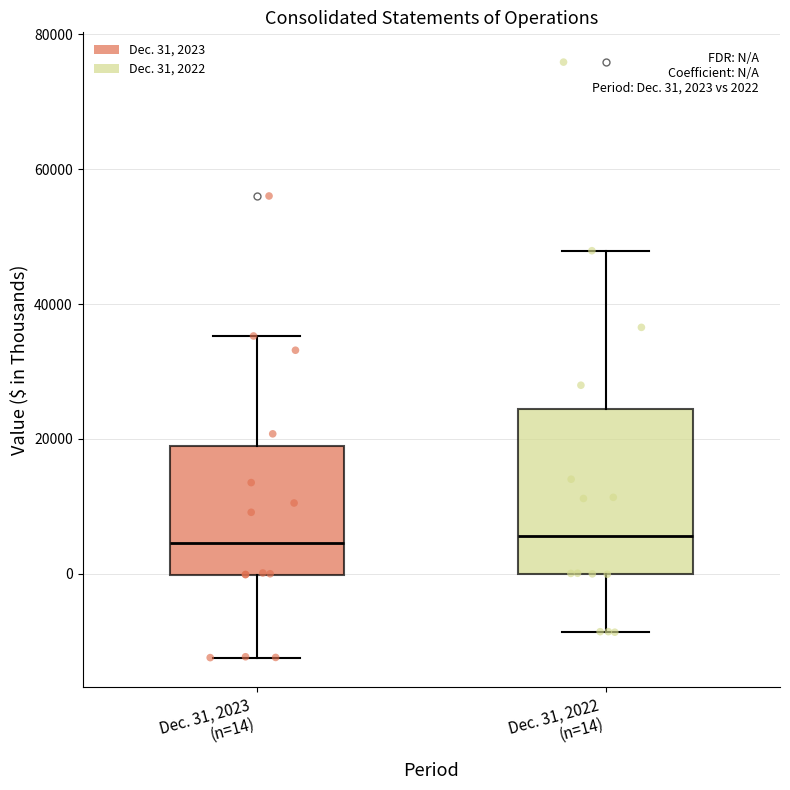

Comparing the boxes themselves (not the whiskers), which one is the tallest?

Dec. 31, 2022 (n=14)